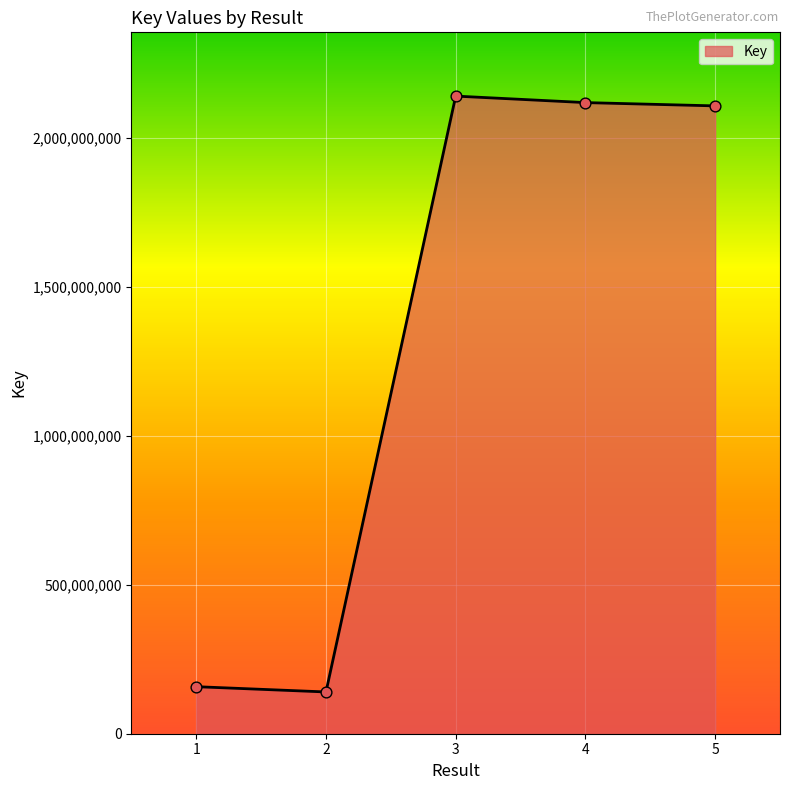

What is the ratio of the value at 4 to the value at 3?

1.0